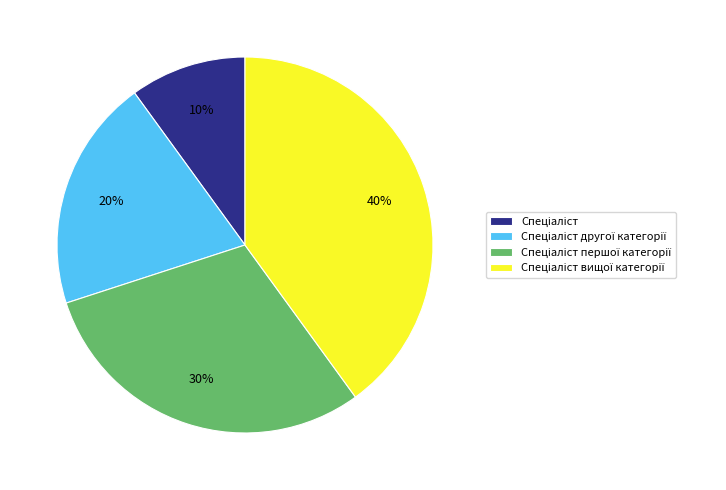

To the nearest percent, what is the difference between the largest and smallest slice percentages?

30%